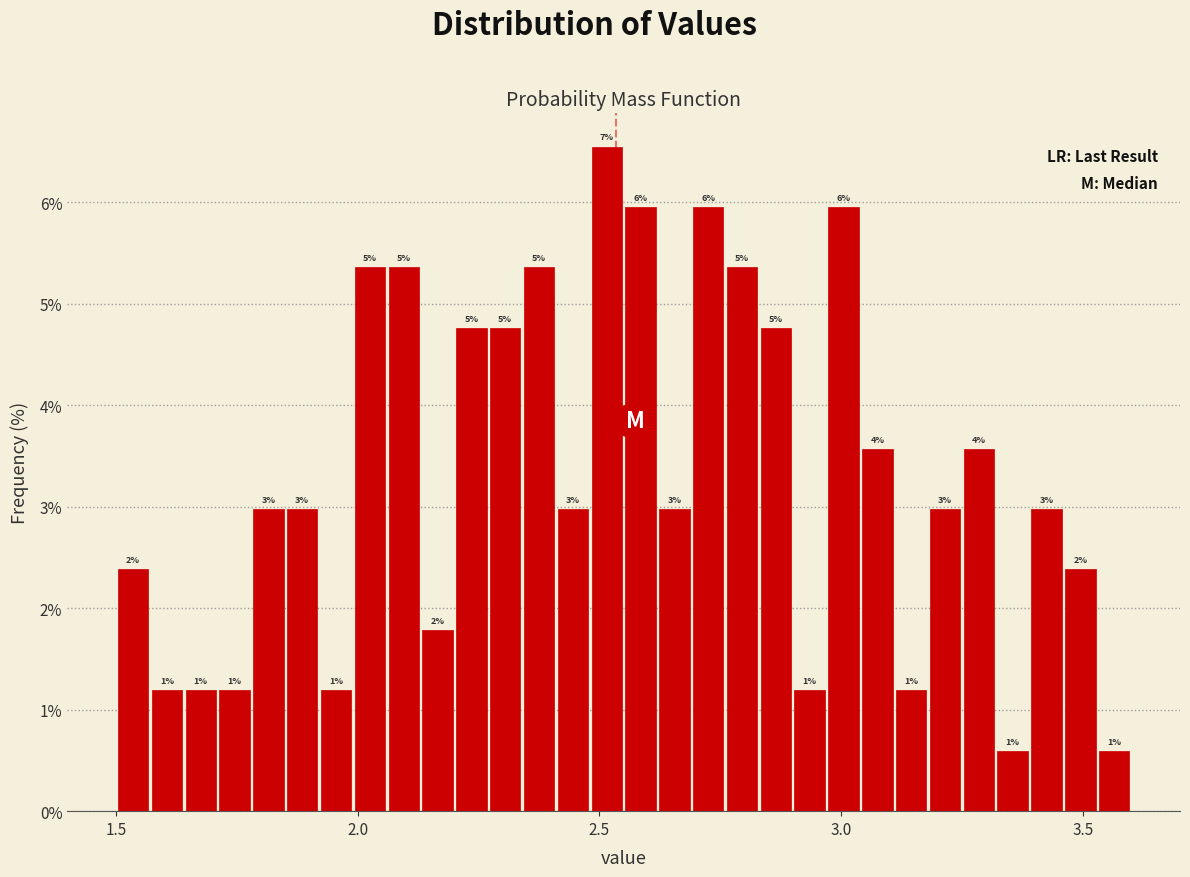

Around what value on the x-axis is the tallest bar? Give the approximate position of its centre, as read against the axis.

2.50